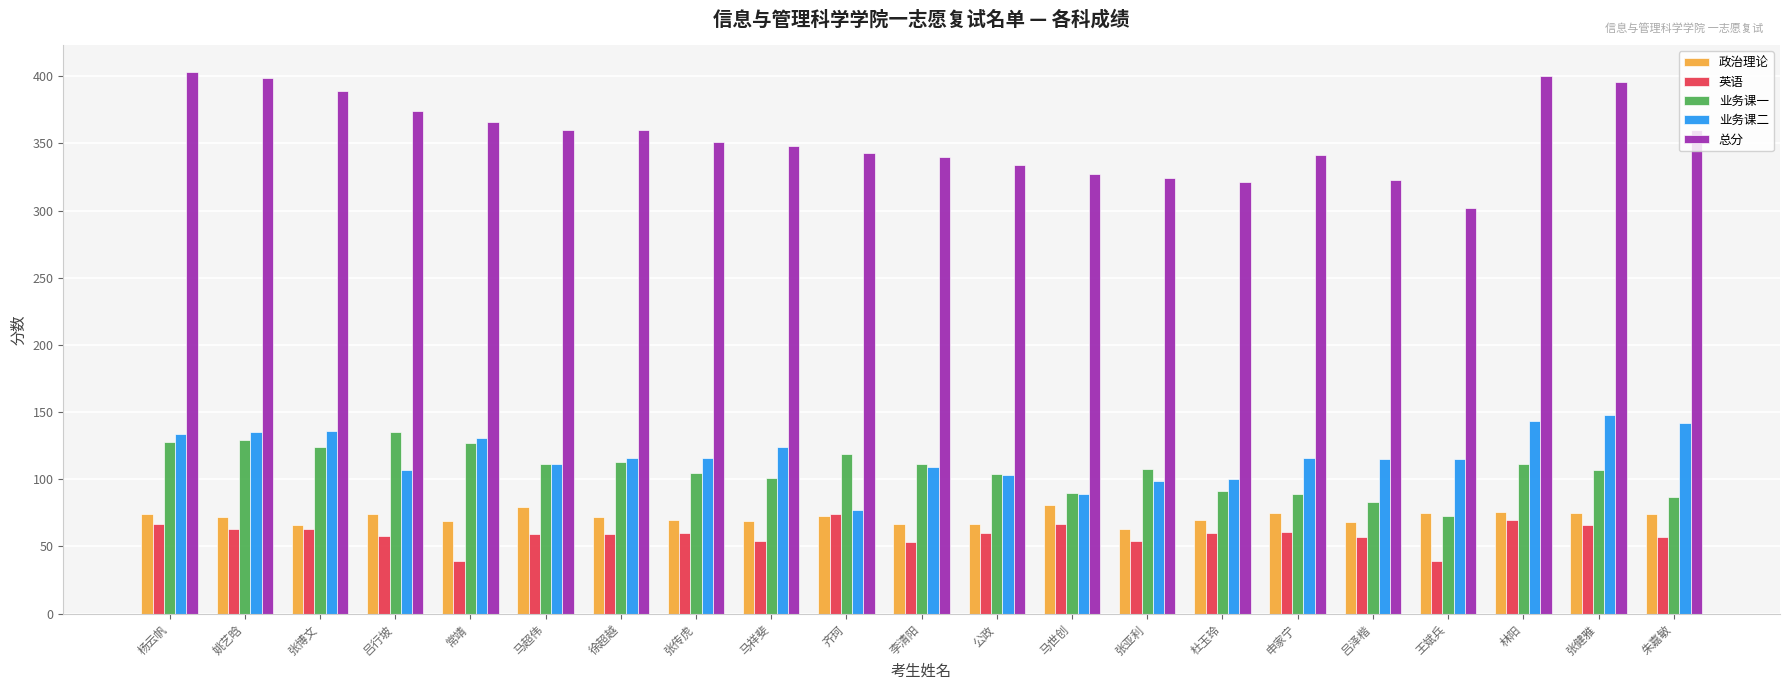

Between 徐超越 and 林阳, which series saw the biggest shift?

总分